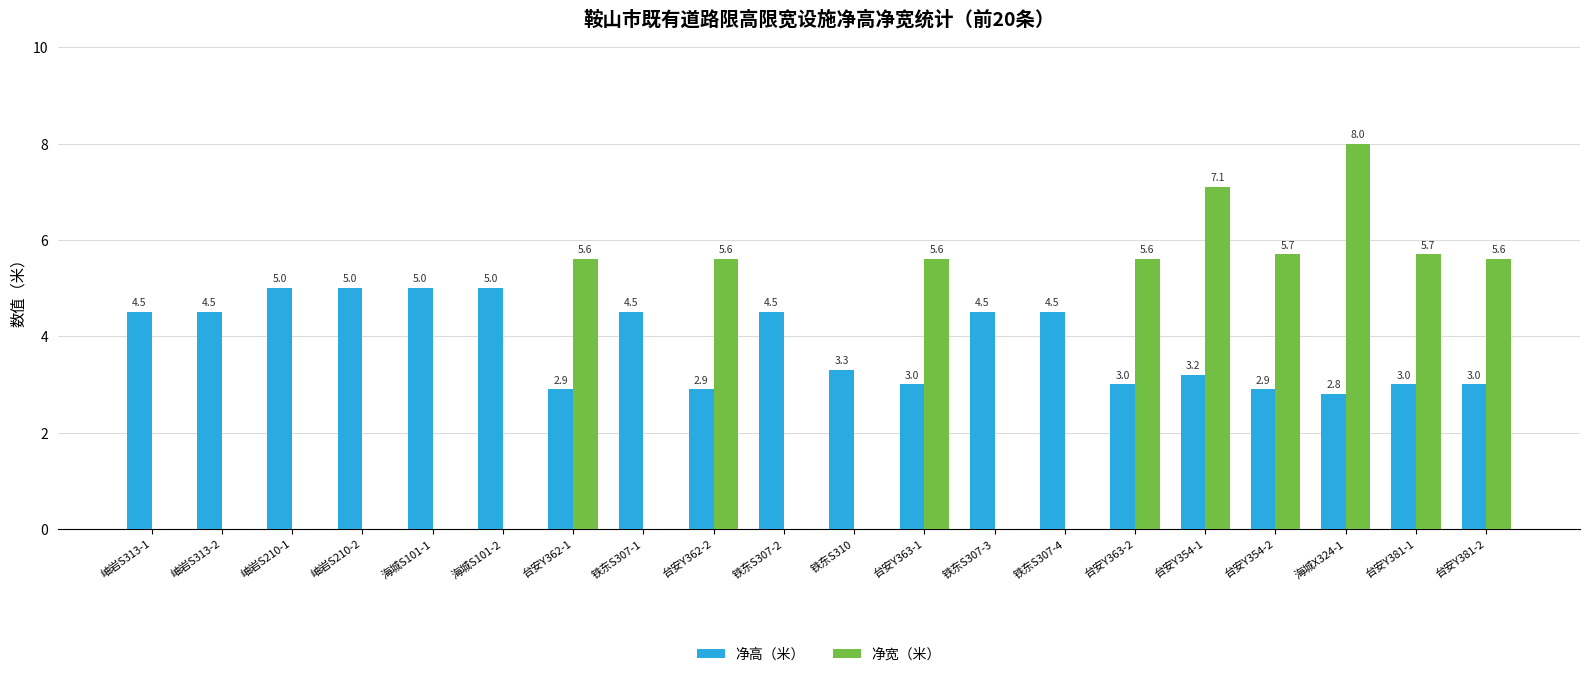

Reading left to right, what are all the values shown in this chart?

净高（米）: 岫岩S313-1=4.5	岫岩S313-2=4.5	岫岩S210-1=5.0	岫岩S210-2=5.0	海城S101-1=5.0	海城S101-2=5.0	台安Y362-1=2.9	铁东S307-1=4.5	台安Y362-2=2.9	铁东S307-2=4.5	铁东S310=3.3	台安Y363-1=3.0	铁东S307-3=4.5	铁东S307-4=4.5	台安Y363-2=3.0	台安Y354-1=3.2	台安Y354-2=2.9	海城X324-1=2.8	台安Y381-1=3.0	台安Y381-2=3.0
净宽（米）: 岫岩S313-1=0.0	岫岩S313-2=0.0	岫岩S210-1=0.0	岫岩S210-2=0.0	海城S101-1=0.0	海城S101-2=0.0	台安Y362-1=5.6	铁东S307-1=0.0	台安Y362-2=5.6	铁东S307-2=0.0	铁东S310=0.0	台安Y363-1=5.6	铁东S307-3=0.0	铁东S307-4=0.0	台安Y363-2=5.6	台安Y354-1=7.1	台安Y354-2=5.7	海城X324-1=8.0	台安Y381-1=5.7	台安Y381-2=5.6